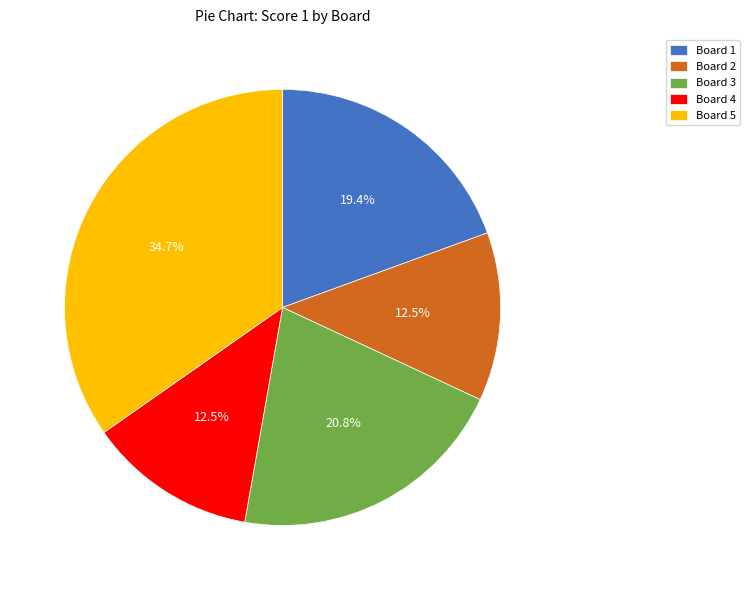

Approximately how many times larger is the value at Board 5 compared to Board 2?

2.8